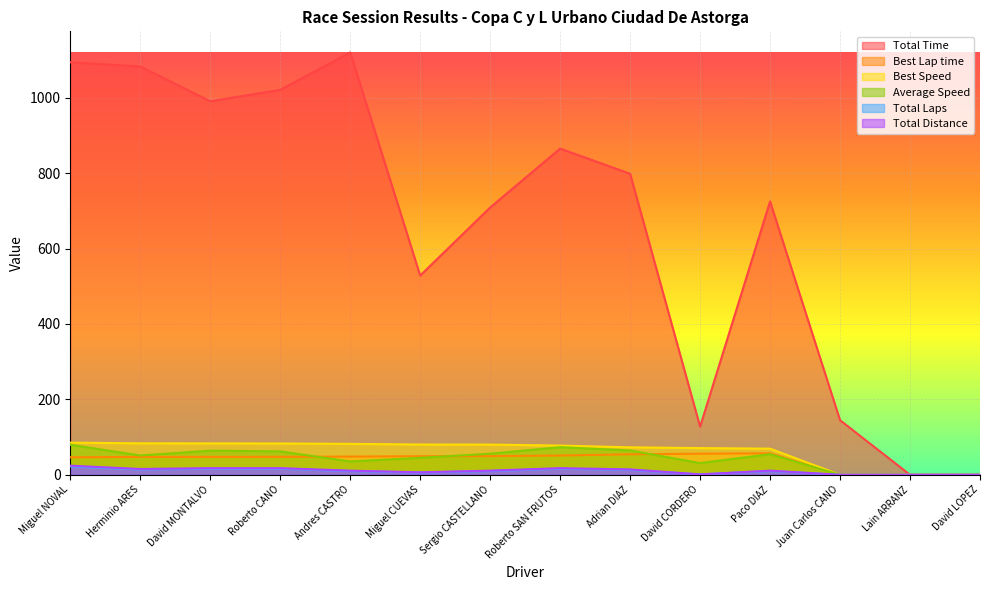

True or false: Total Time and Total Distance cross at least once.

False